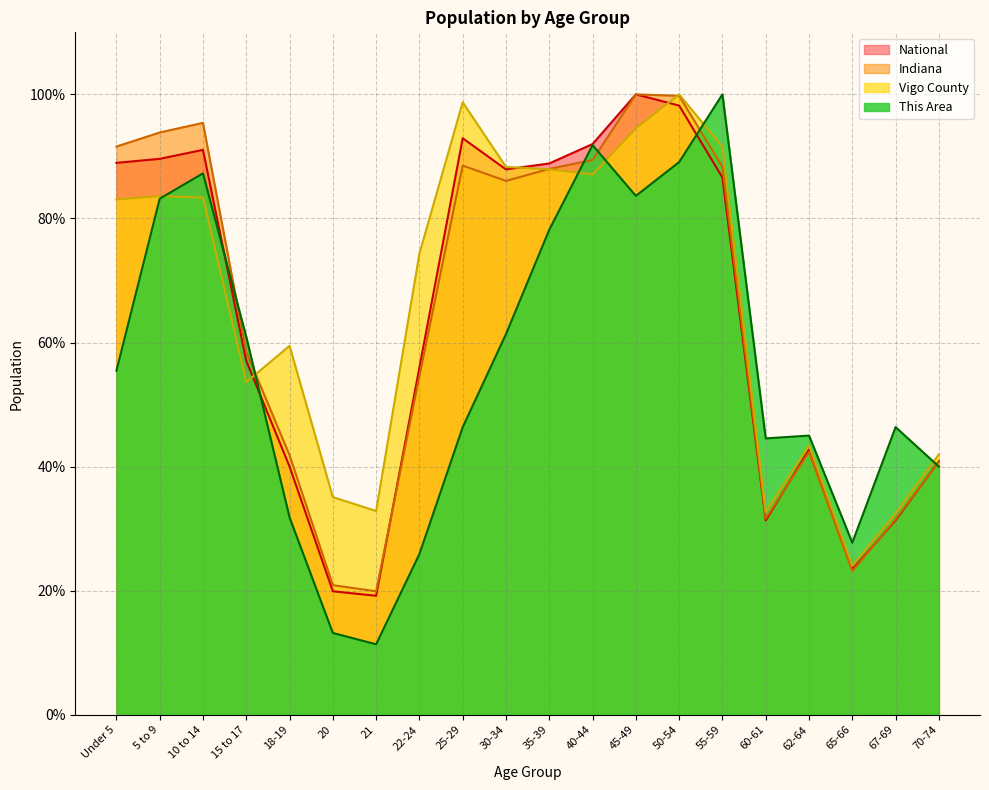

Is it true that National equals 42.7 at 62-64?

True